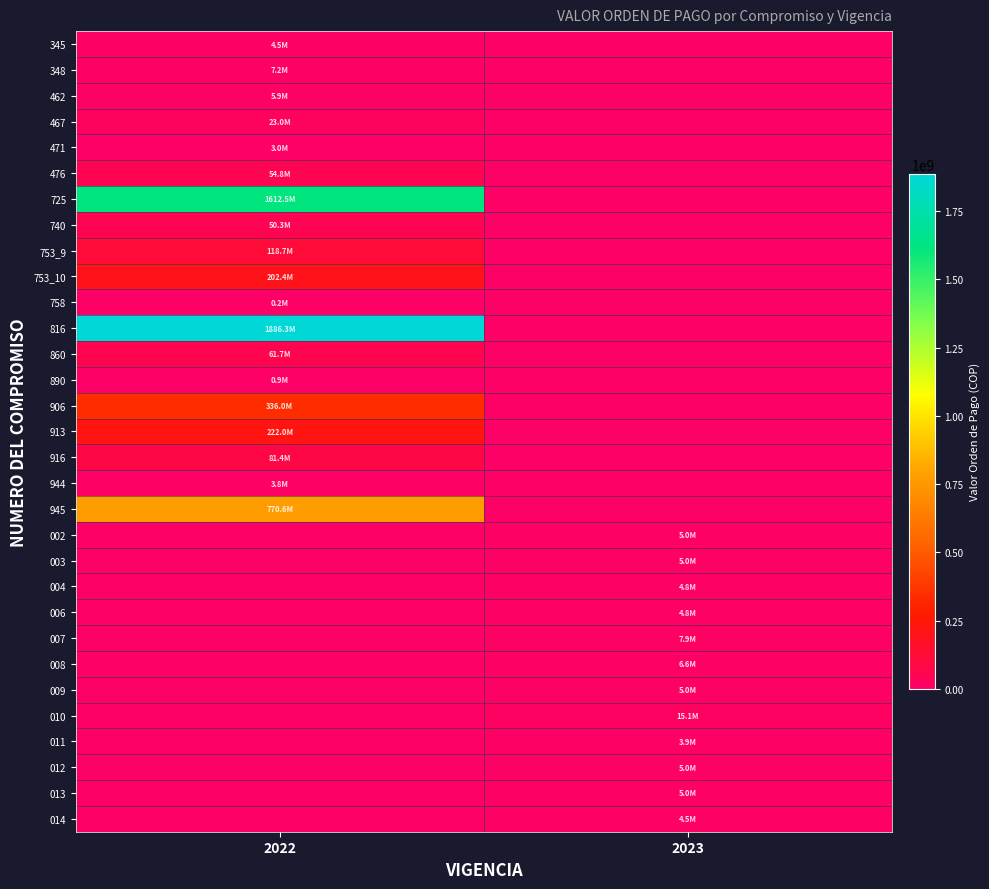

At which category is the sum across all series the highest?

2022